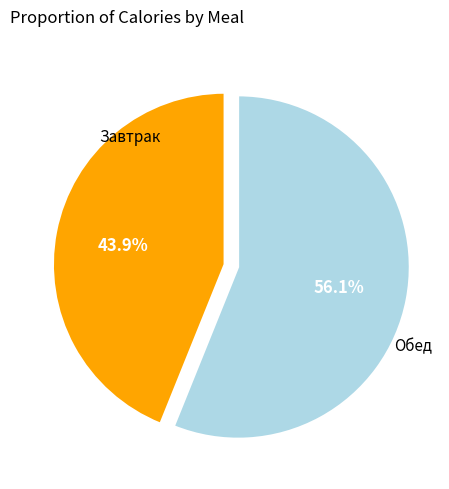

Does any single category account for the majority?

Yes